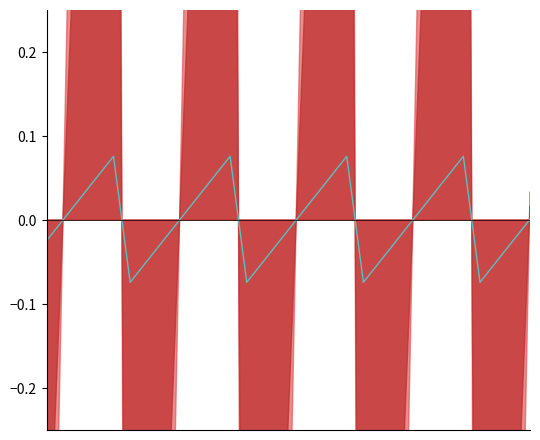

What is the difference between the second highest and second lowest values?

0.2